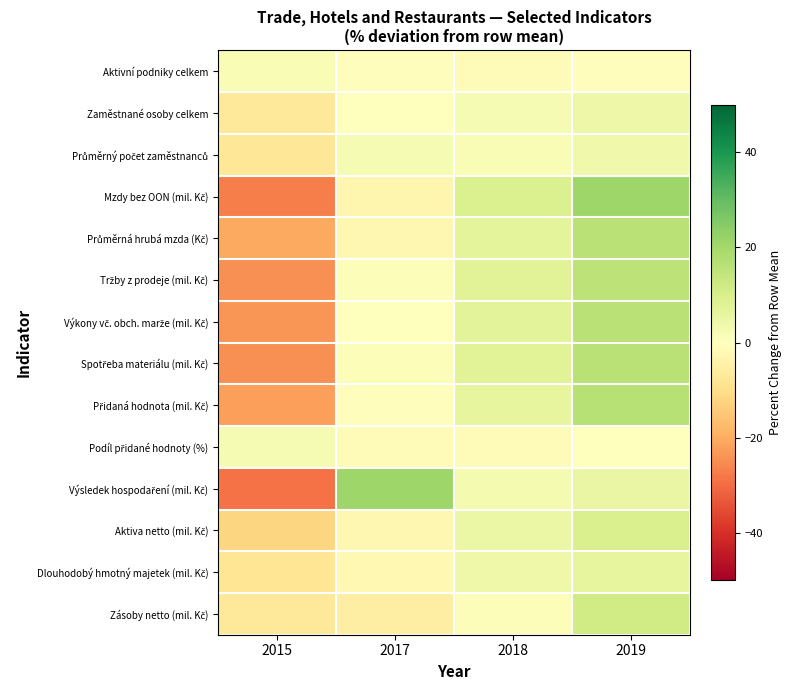

Which label corresponds to the smallest value in the chart?

2015